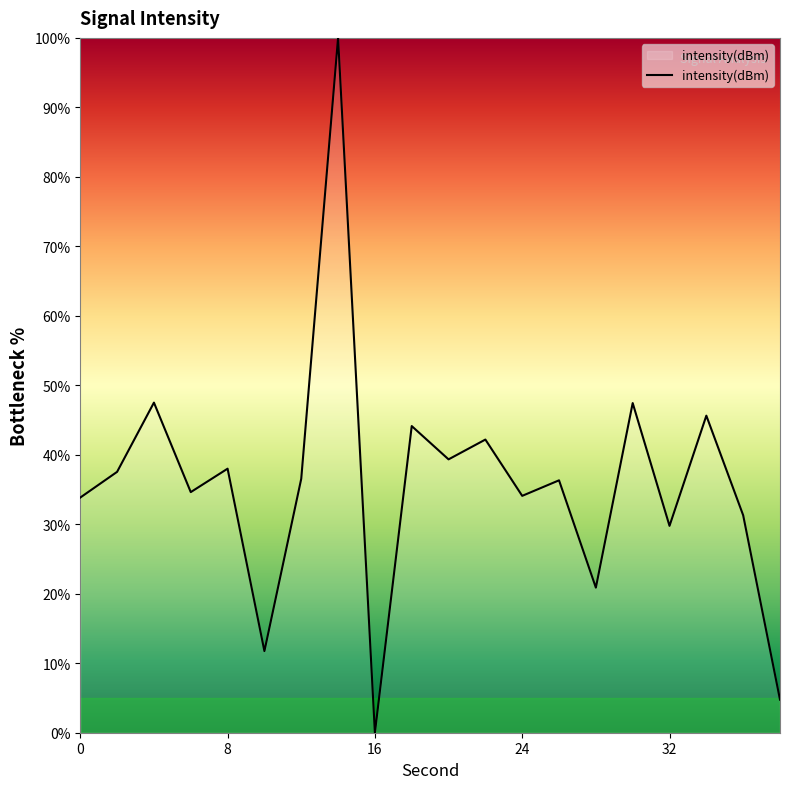

What is the greatest value displayed?

100.0